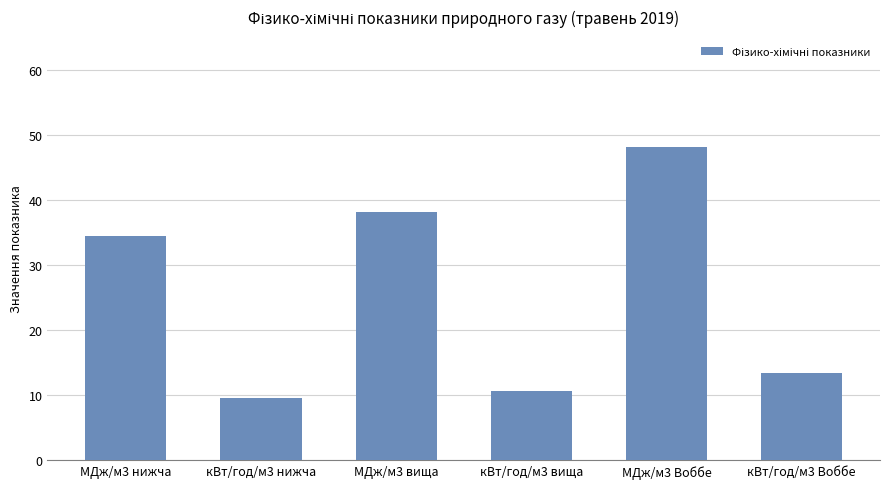

Which label corresponds to the smallest value in the chart?

кВт/год/м3 нижча